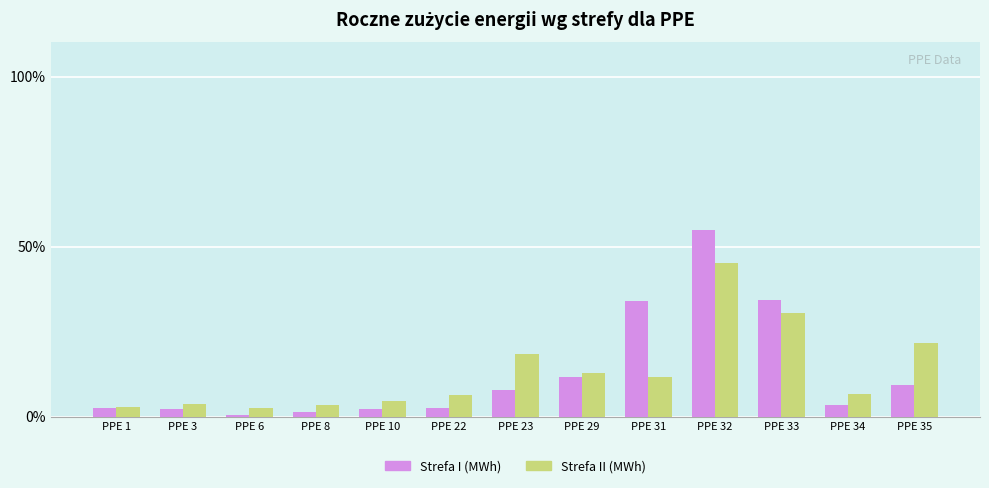

What is the maximum value shown in the chart?

54.9